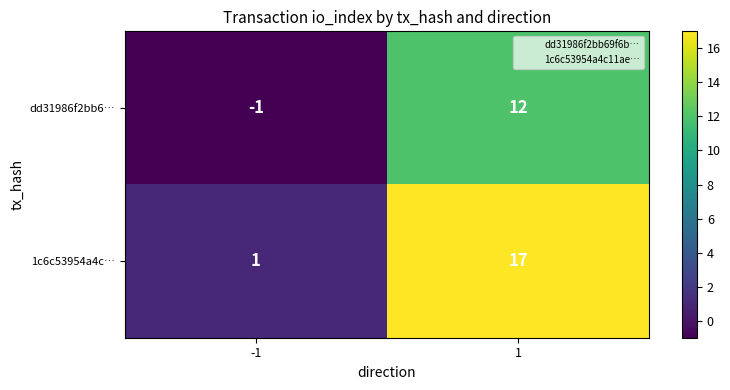

Reading right to left, what are all the values shown in this chart?

dd31986f2bb6…: 12	-1
1c6c53954a4c…: 17	1